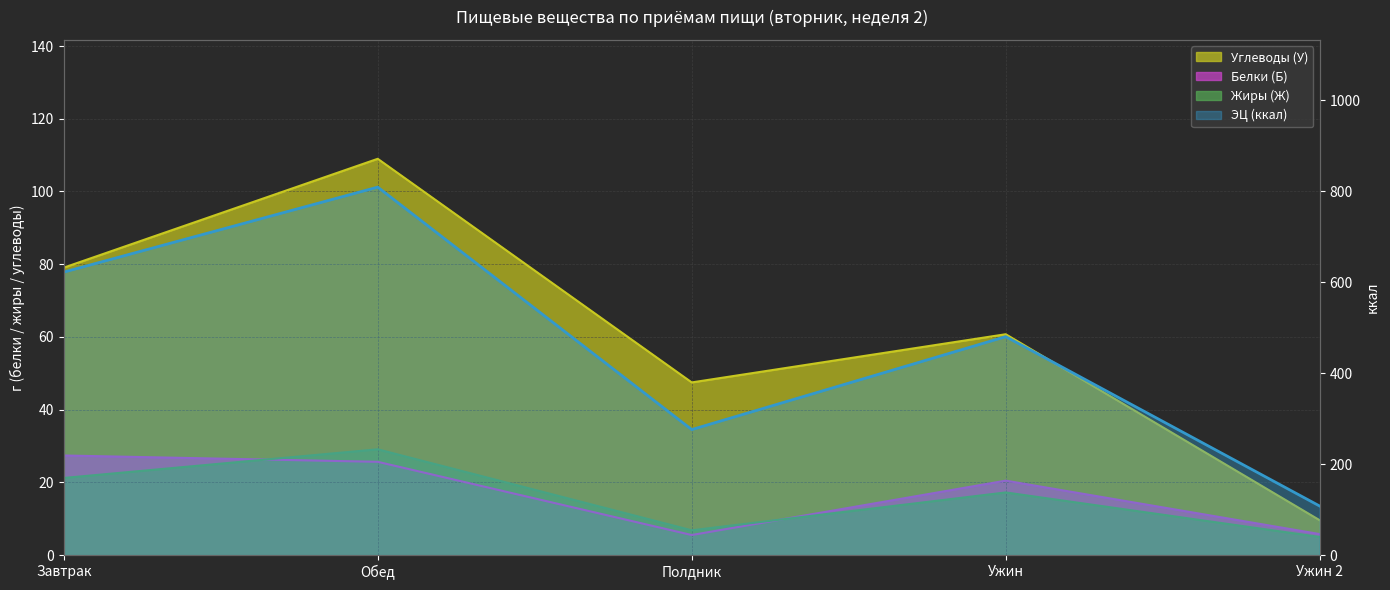

How many categories are shown in the chart?

5